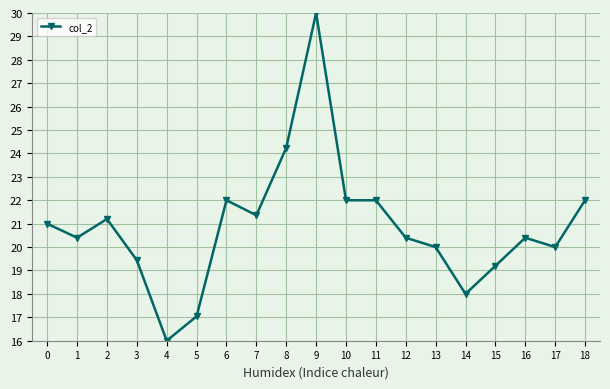

What is the value of the 8th point from the left?

21.4